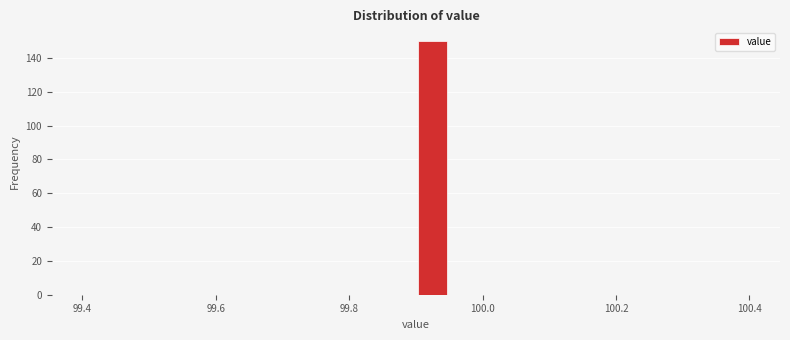

Around what value on the x-axis is the tallest bar? Give the approximate position of its centre, as read against the axis.

99.92